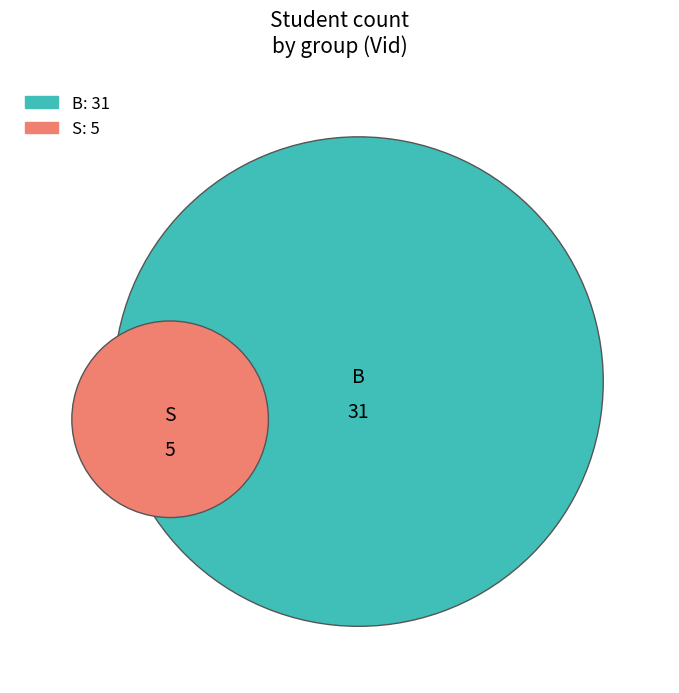

To the nearest percent, what is the difference between the largest and smallest slice percentages?

72%